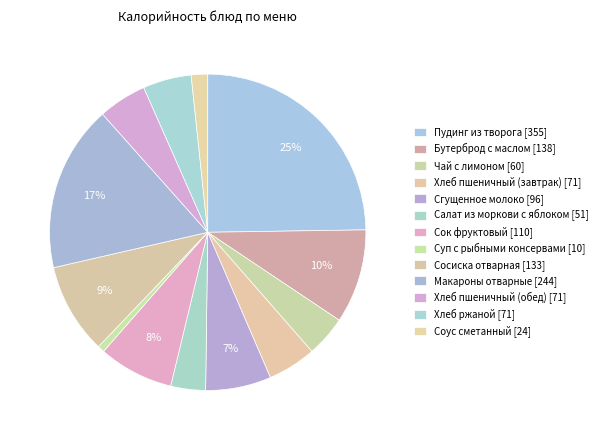

What percentage is the Чай с лимоном slice, to the nearest percent?

4%